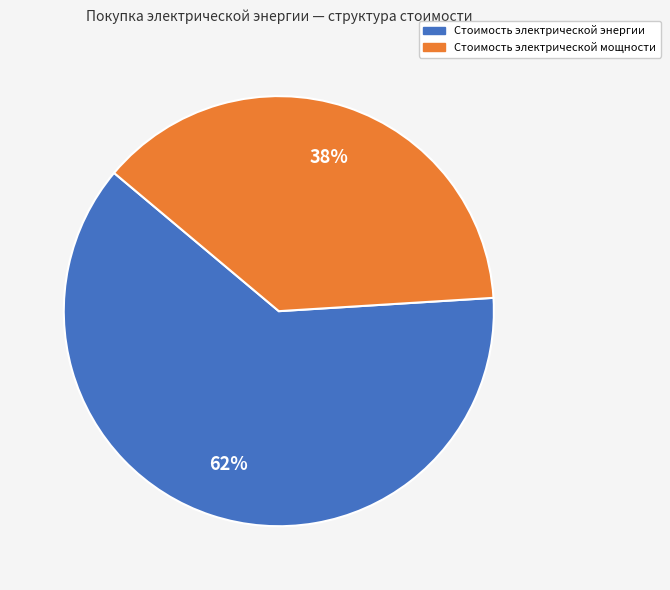

To the nearest percent, what is the average slice percentage?

50%